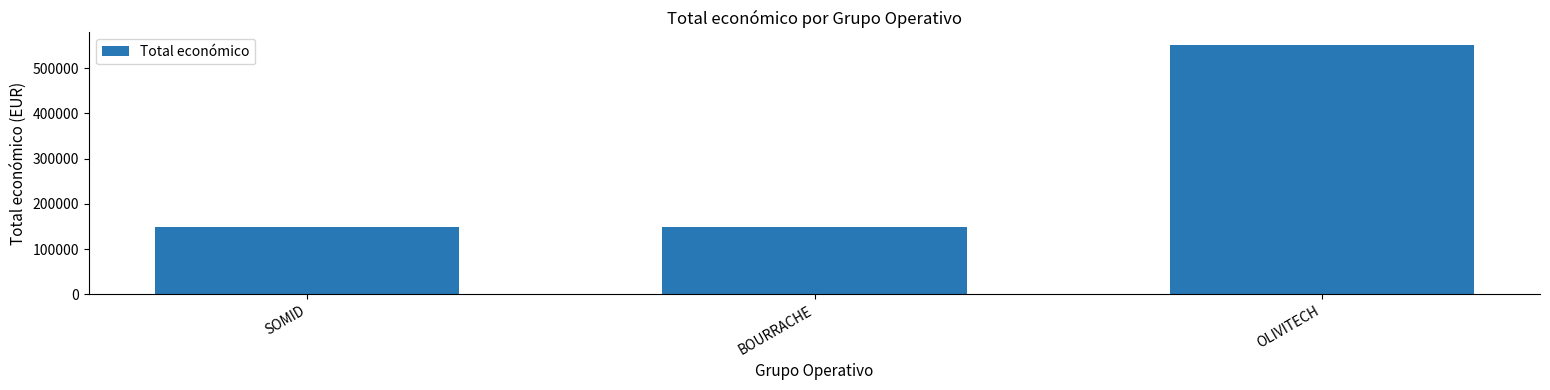

Where is the data nearest to the value 349865?

BOURRACHE